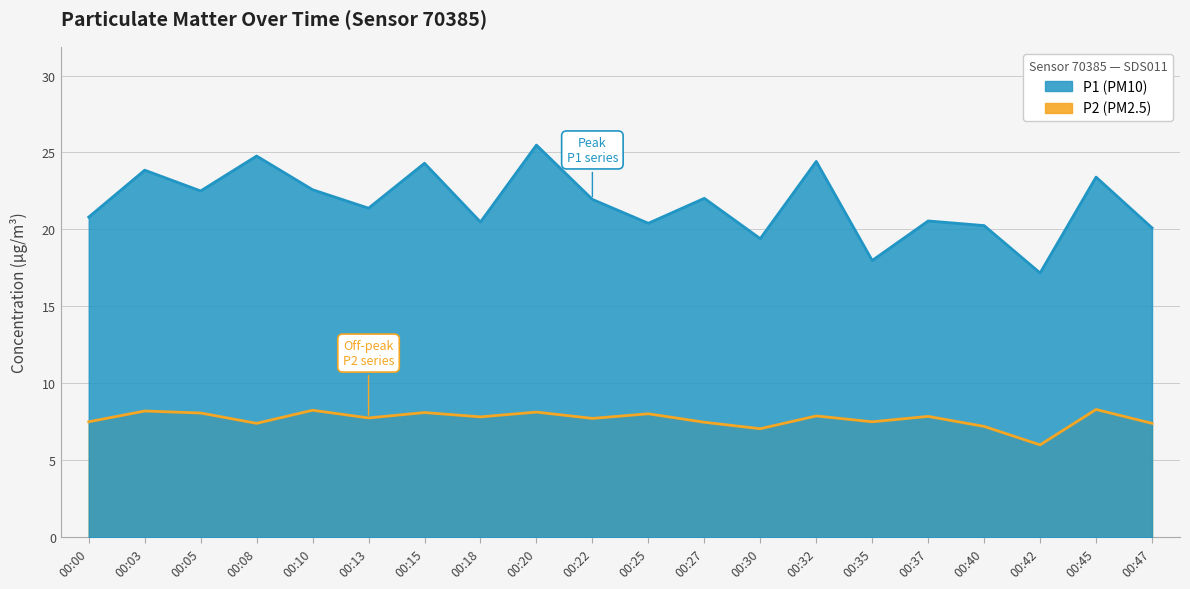

Reading left to right, list all the values displayed in this chart.

P1: 00:00=20.8	00:03=23.9	00:05=22.5	00:08=24.8	00:10=22.6	00:13=21.4	00:15=24.3	00:18=20.5	00:20=25.5	00:22=21.9	00:25=20.4	00:27=22.0	00:30=19.4	00:32=24.4	00:35=18.0	00:37=20.6	00:40=20.2	00:42=17.2	00:45=23.4	00:47=20.1
P2: 00:00=7.5	00:03=8.2	00:05=8.1	00:08=7.4	00:10=8.2	00:13=7.8	00:15=8.1	00:18=7.8	00:20=8.1	00:22=7.7	00:25=8.0	00:27=7.5	00:30=7.0	00:32=7.9	00:35=7.5	00:37=7.8	00:40=7.2	00:42=6.0	00:45=8.3	00:47=7.4